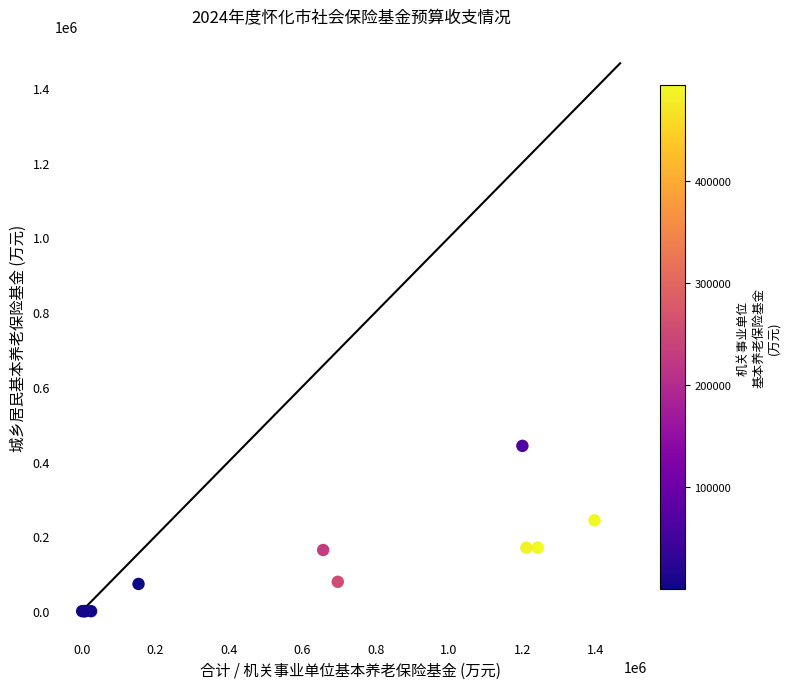

What Y value in the scatter plot is closest to 221148?

242976